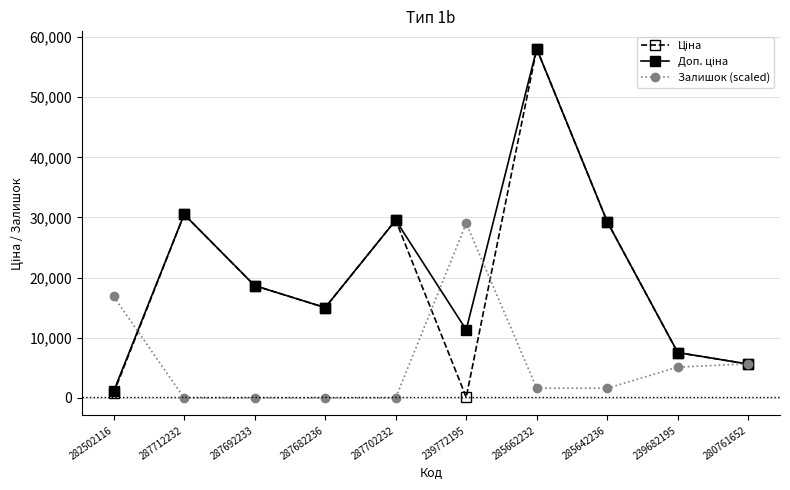

What is the spread (max minus min) of values at 287682236?

15019.2